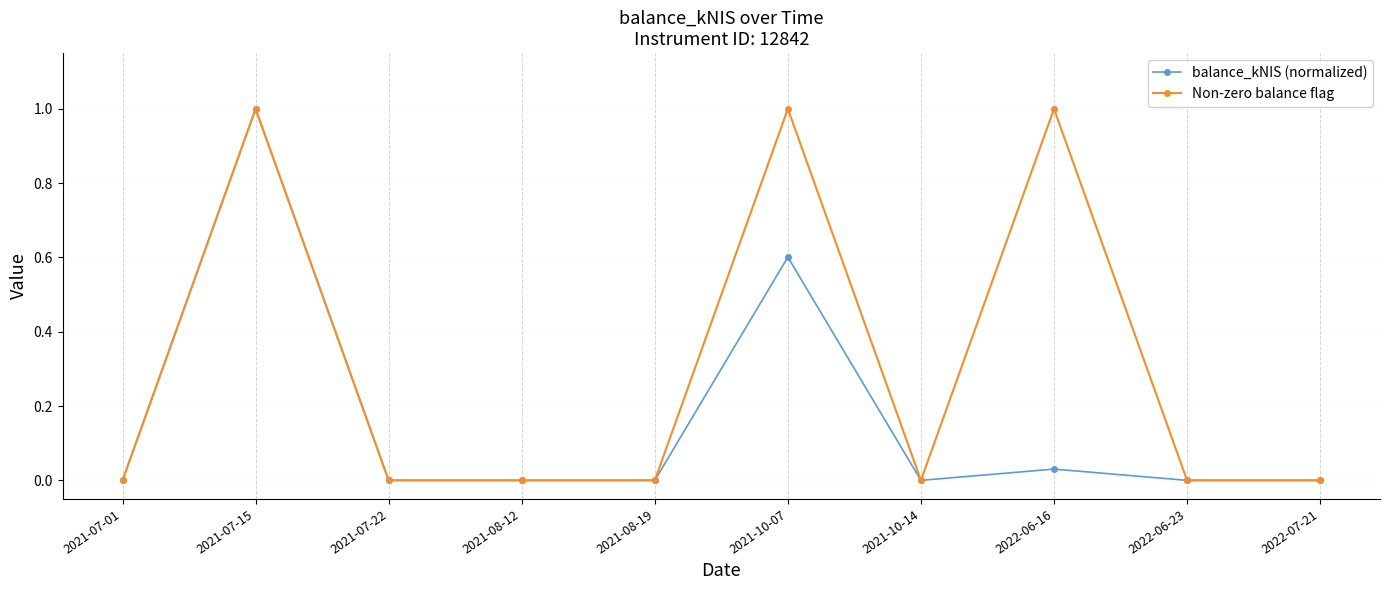

What is the difference between the second highest and second lowest values in the Non-zero balance flag series?

1.0